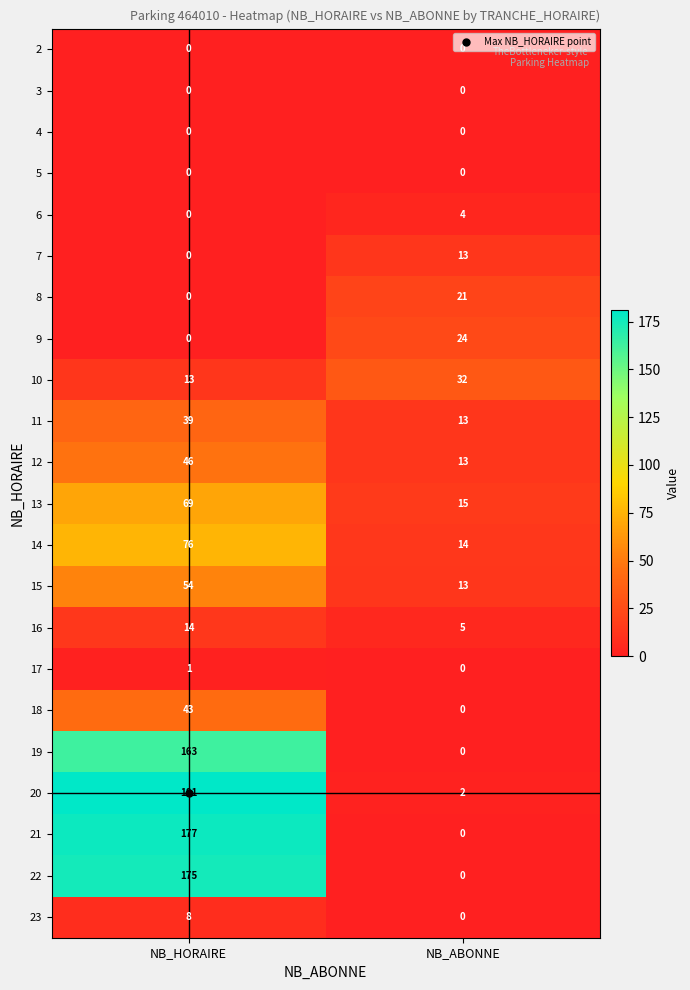

At which label does 18 reach its minimum?

NB_ABONNE